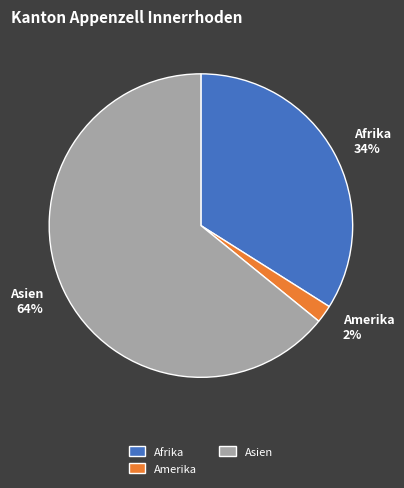

How many slices are in this pie chart?

3